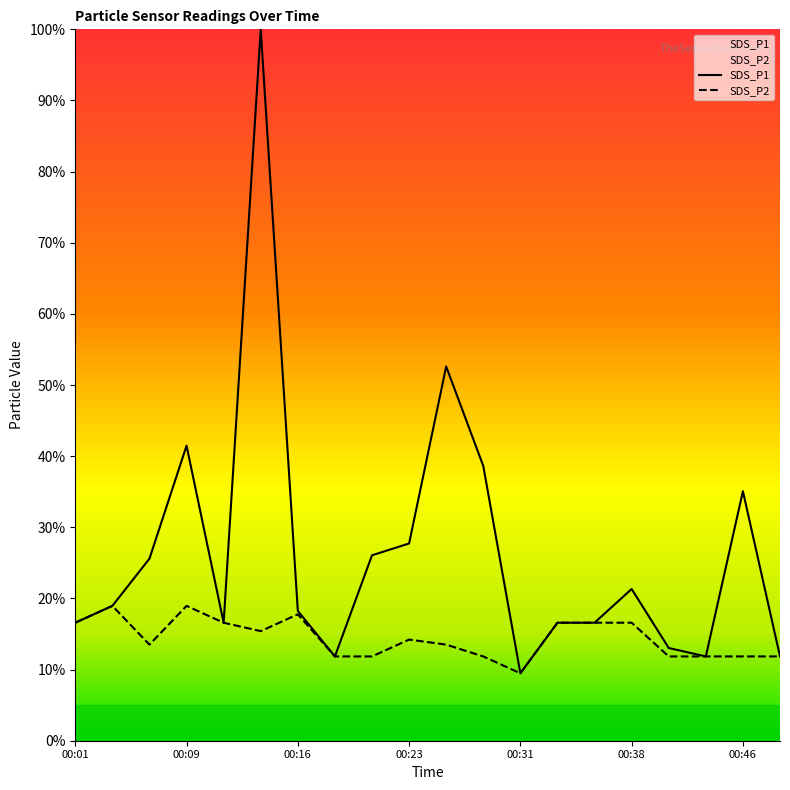

What is the total value across all series at 00:14?

115.4